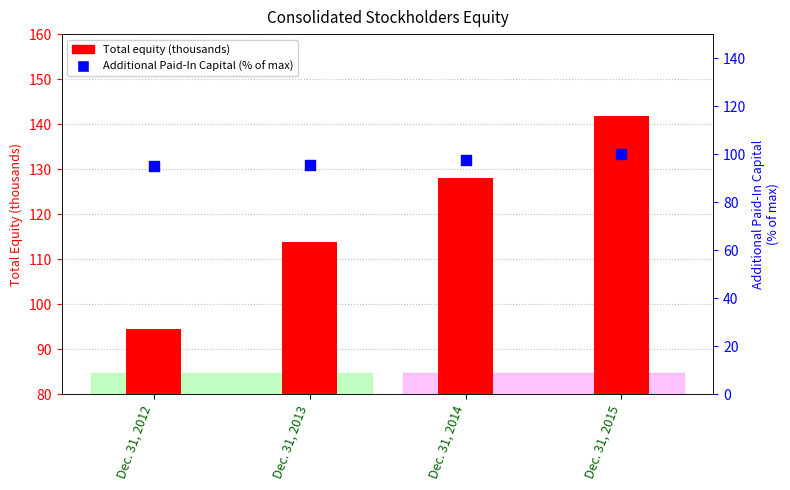

What is the total value across all series at Dec. 31, 2012?

189.5